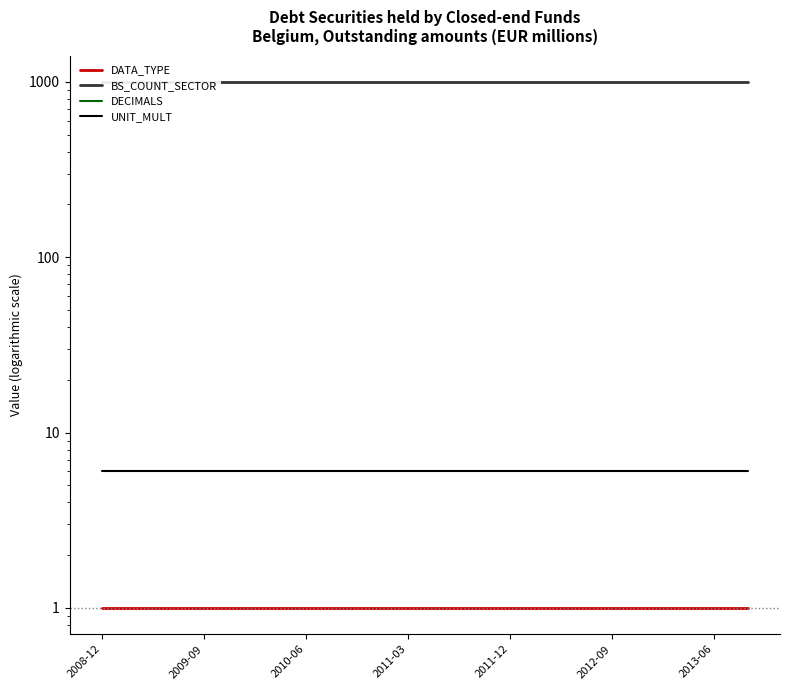

True or false: DECIMALS and UNIT_MULT intersect in this chart.

False